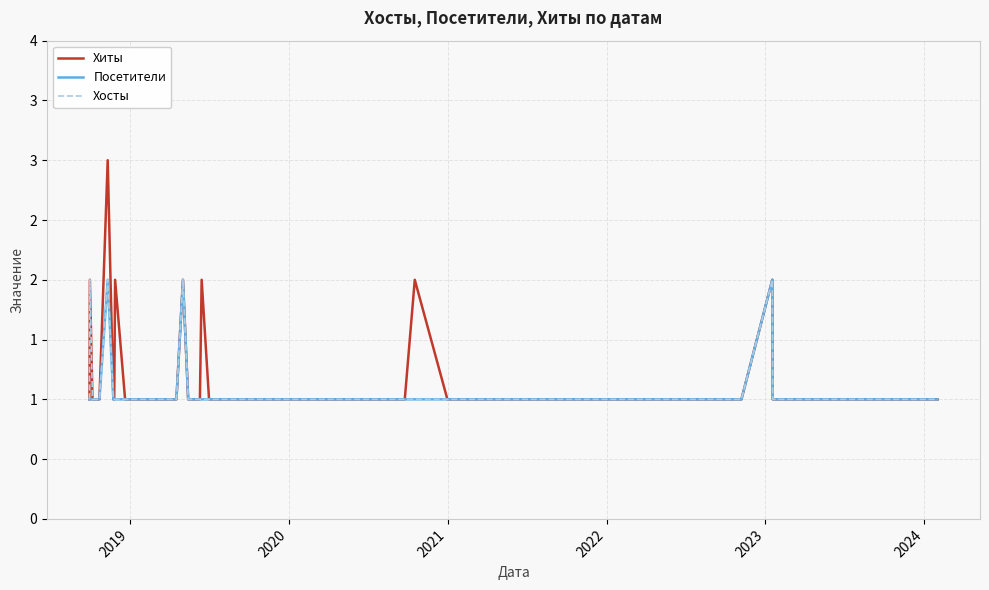

What is the minimum value shown in the chart?

1